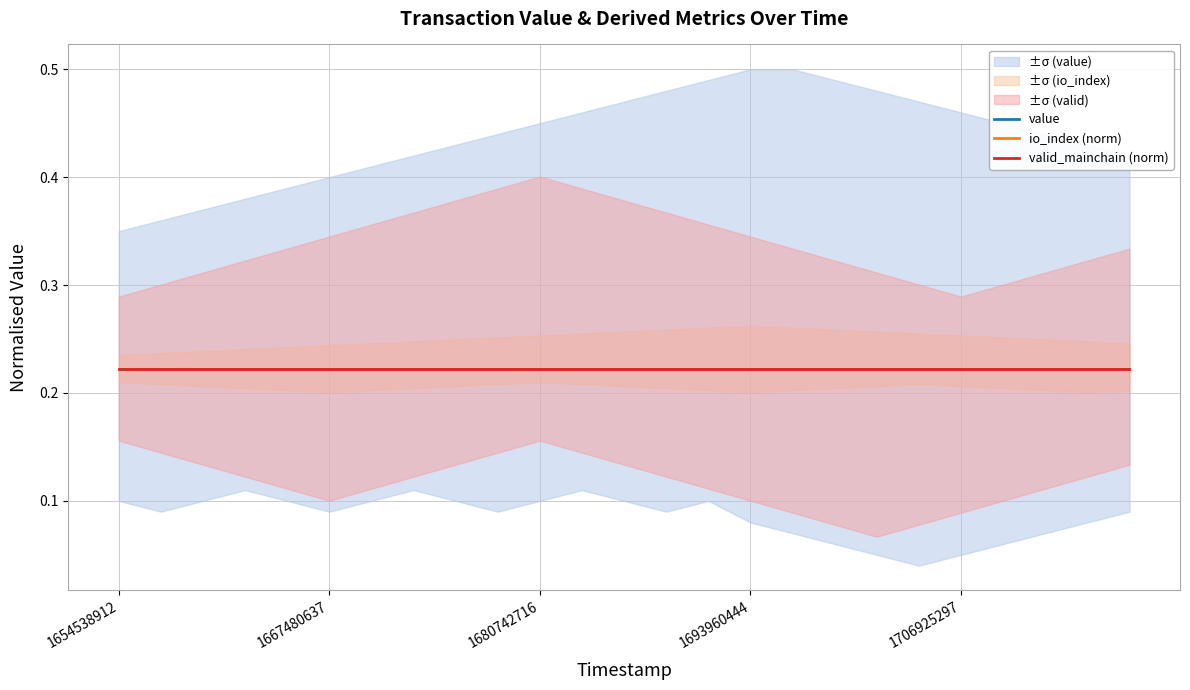

Between 1691305764 and 1693960444, which series saw the biggest shift?

value